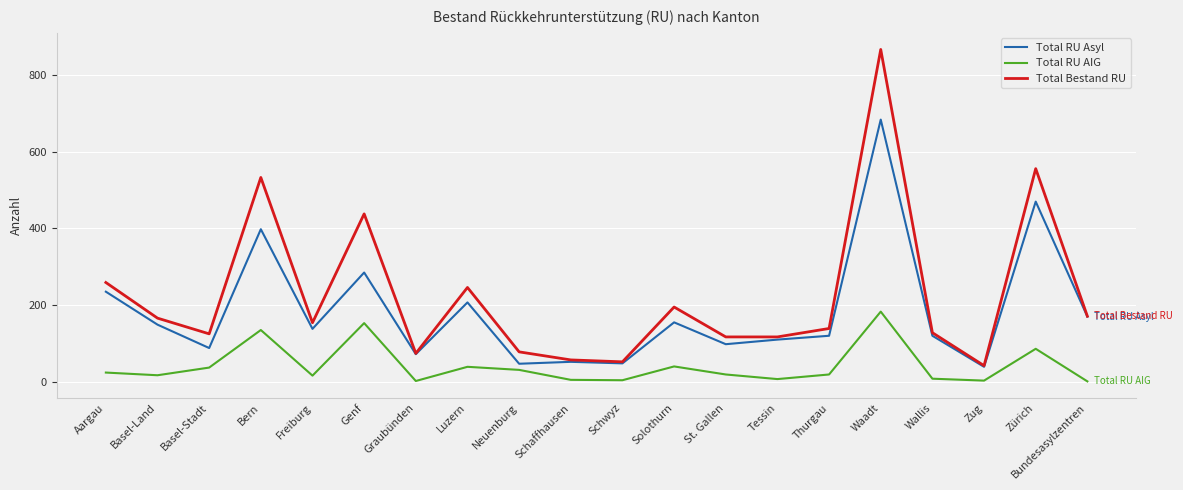

At which category is the sum across all series the highest?

Waadt